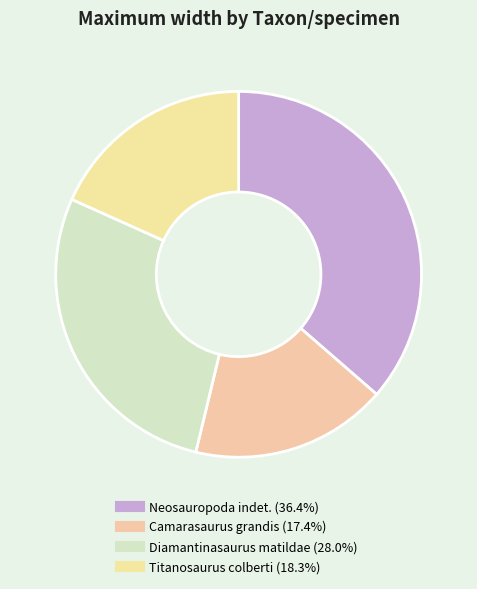

To the nearest percent, what percentage of the pie is Neosauropoda indet.?

36%